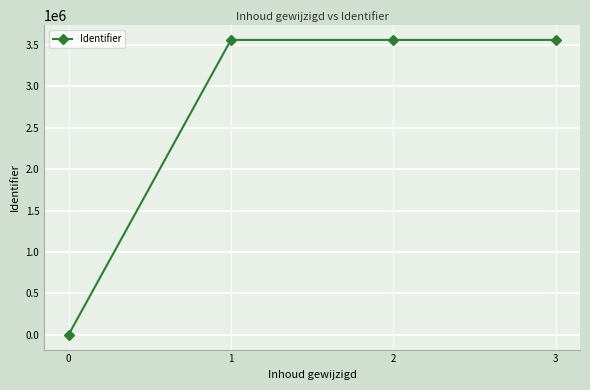

How many positive values are there?

3